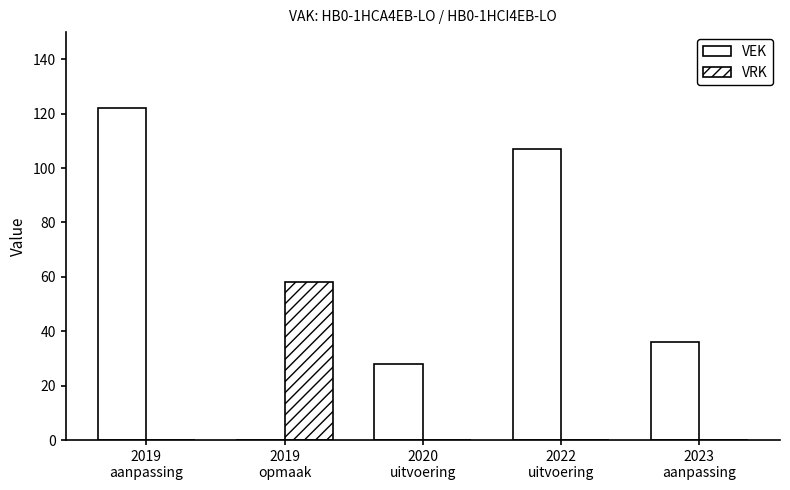

The VEK series shows 107 at 2022
uitvoering. True or false?

True